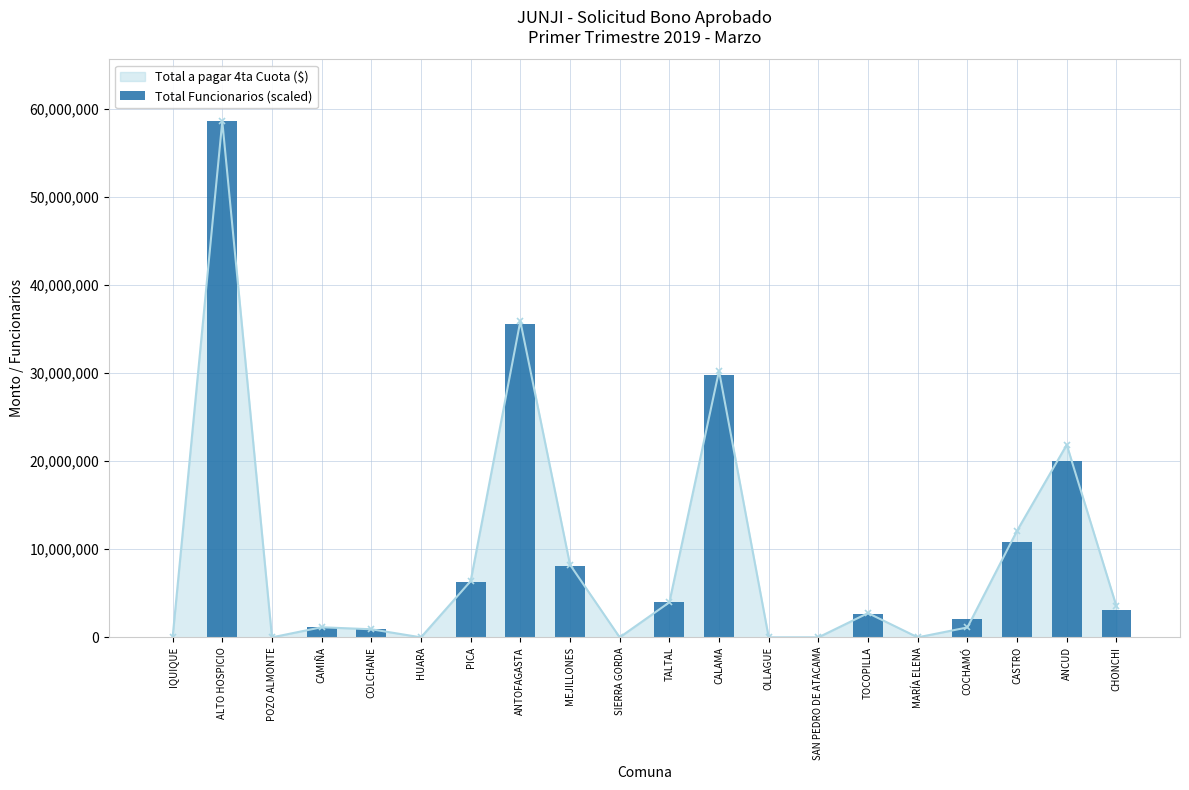

How many bars are there in total?

20